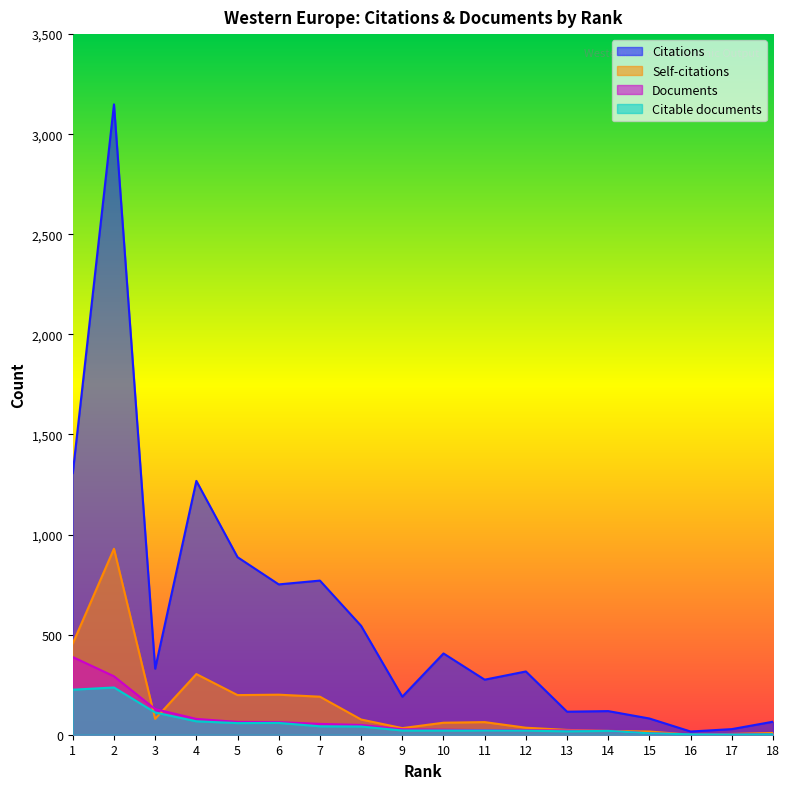

Between 18 and 8, which is larger?

8